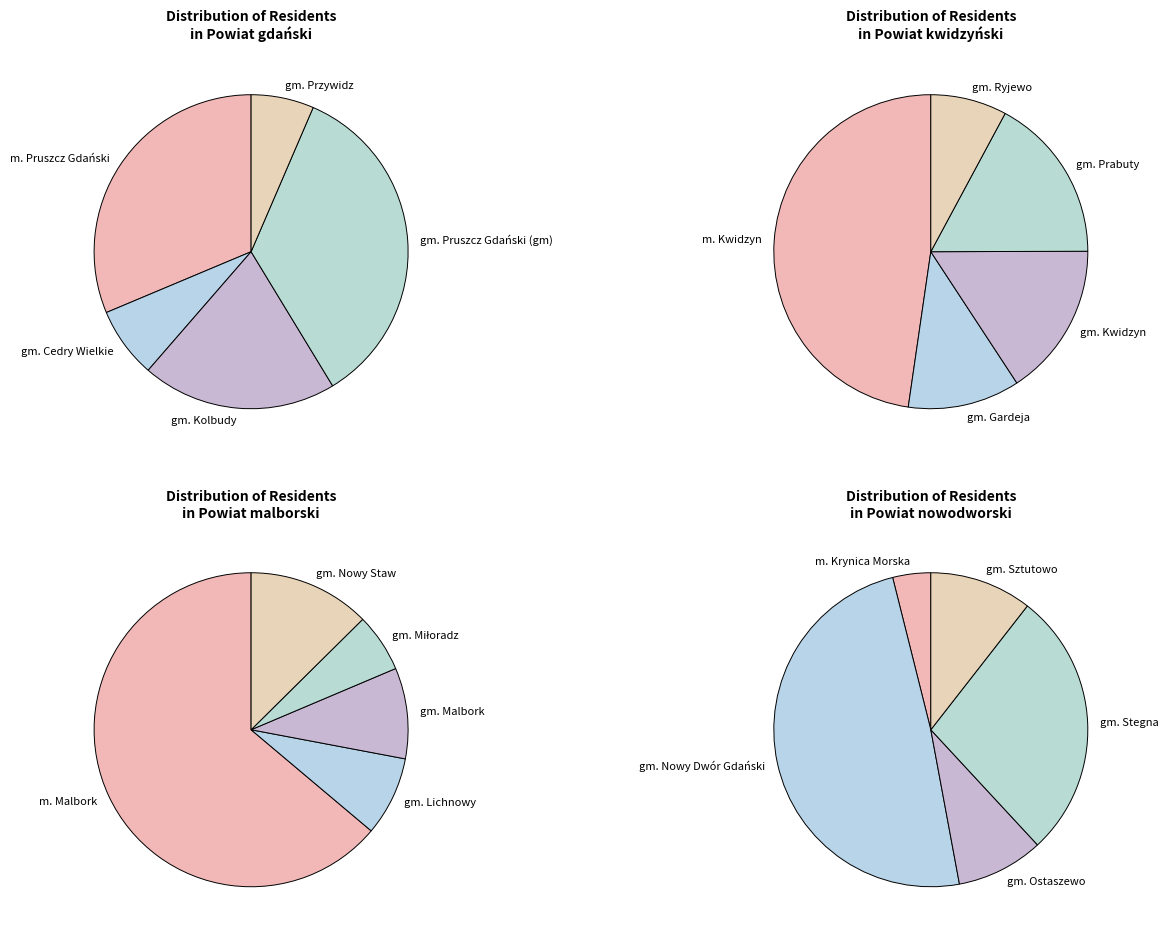

Combined, what portion of the pie is Powiat malborski and Powiat kwidzyński?

33.2%